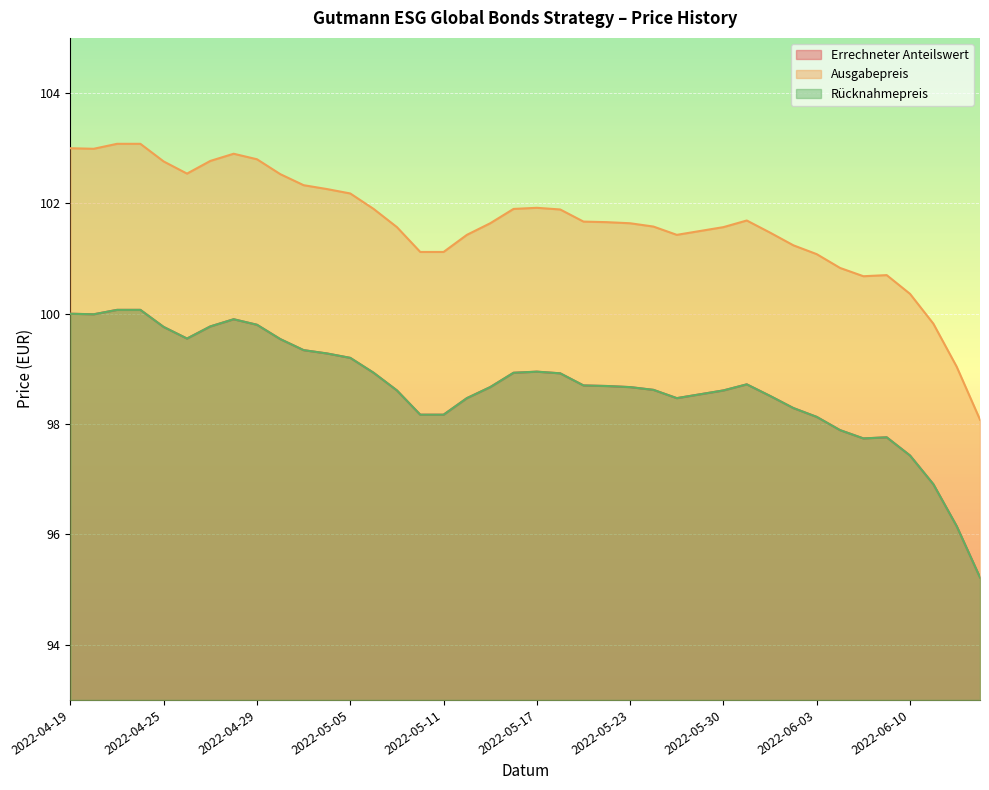

Which series has the largest total across all categories?

Ausgabepreis